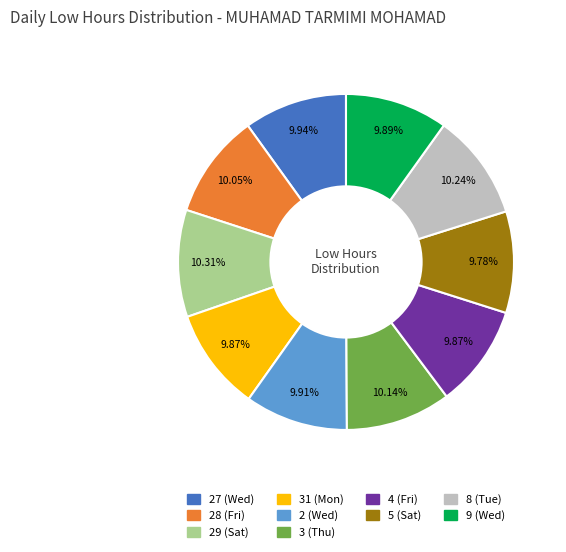

Is there any slice that represents more than half of the pie?

No